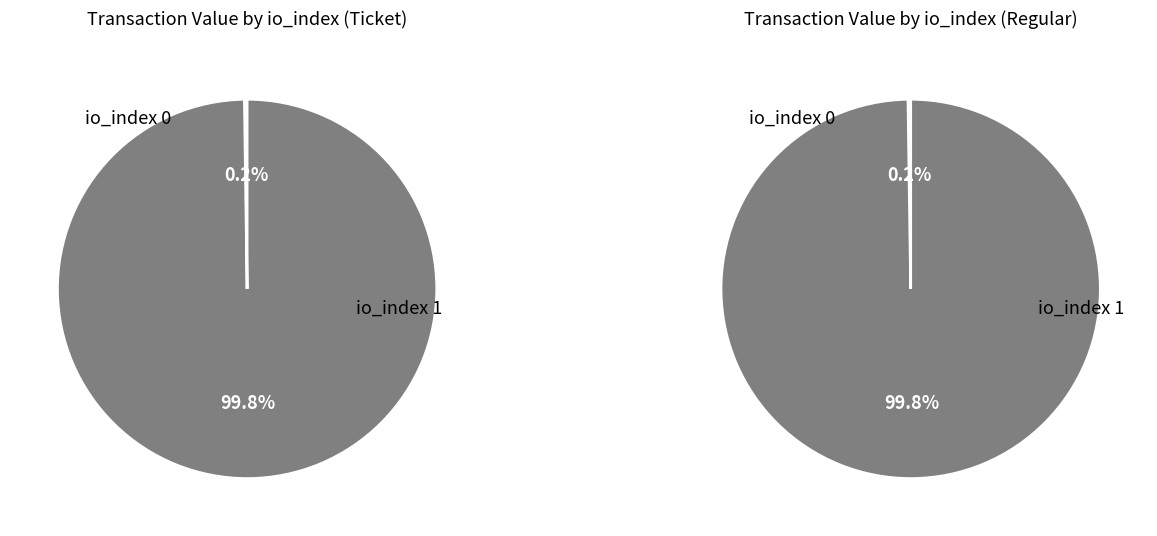

To the nearest percent, what percentage of the pie is io_index=1?

100%